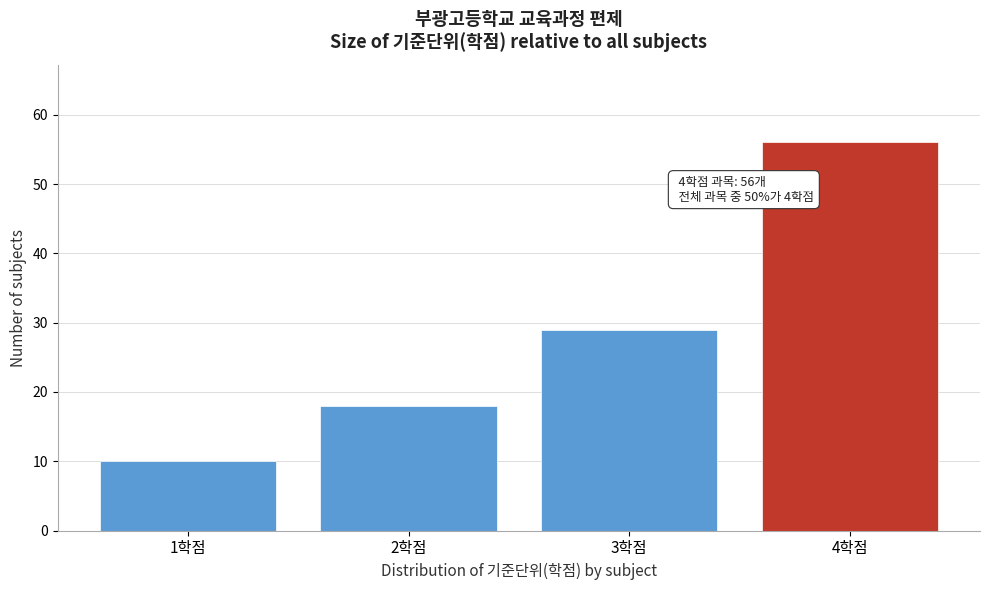

Which range on the x-axis has the tallest bar?

3.5 to 4.5